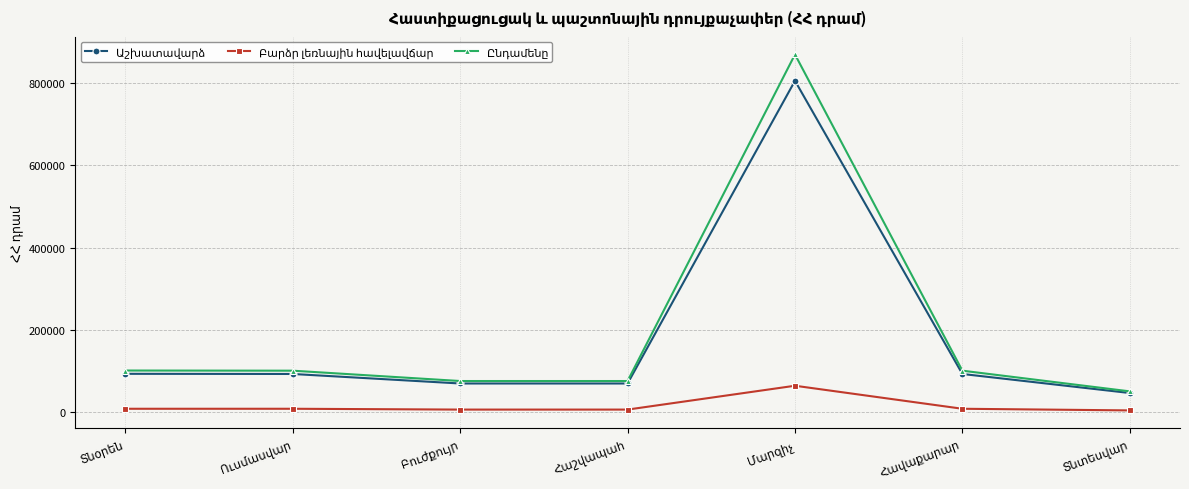

What is the greatest value displayed?

869776.0